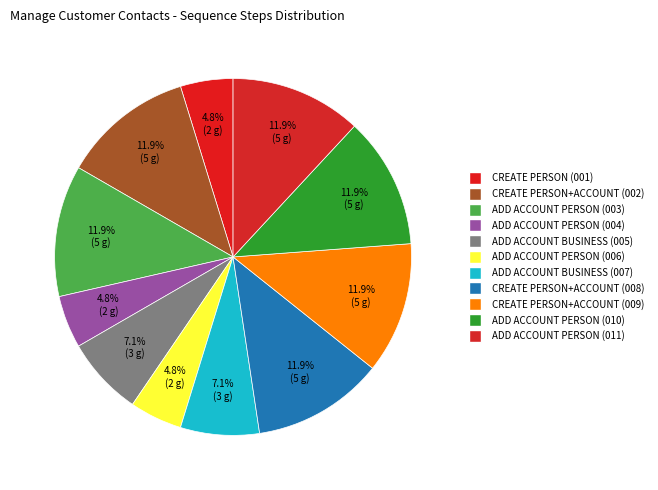

Is there any slice that represents more than half of the pie?

No